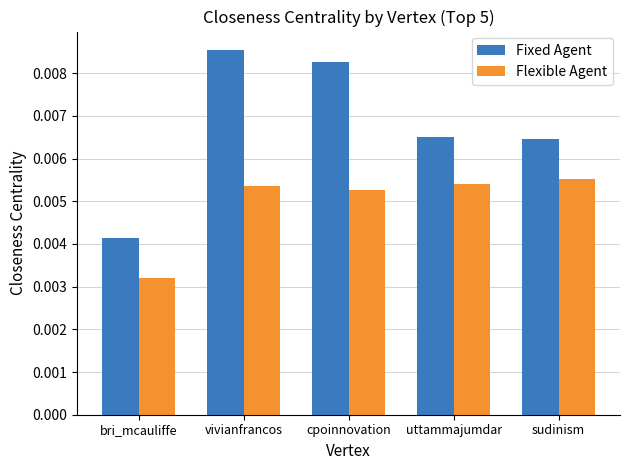

What is the label of the 5th bar from the left?

sudinism